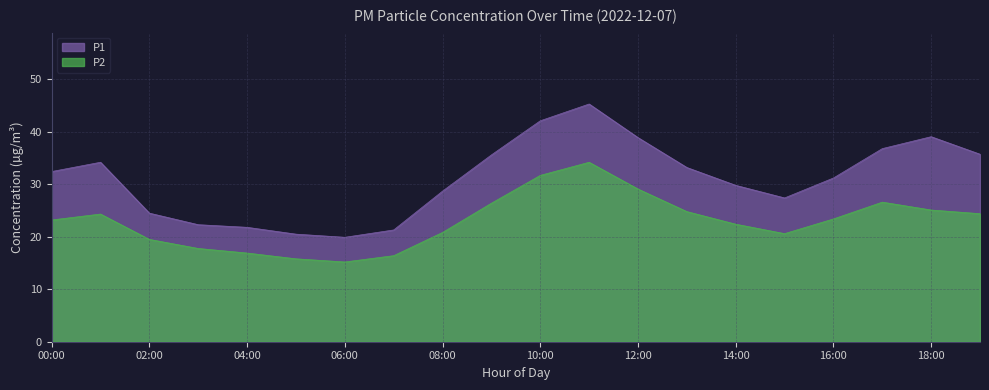

Reading left to right, transcribe all the data shown in this chart.

P1: 00:00=32.4	01:00=34.2	02:00=24.5	03:00=22.3	04:00=21.8	05:00=20.5	06:00=19.9	07:00=21.3	08:00=28.7	09:00=35.6	10:00=42.1	11:00=45.3	12:00=38.9	13:00=33.2	14:00=29.8	15:00=27.4	16:00=31.2	17:00=36.8	18:00=39.1	19:00=35.7
P2: 00:00=23.2	01:00=24.3	02:00=19.5	03:00=17.8	04:00=16.9	05:00=15.8	06:00=15.2	07:00=16.4	08:00=20.8	09:00=26.4	10:00=31.7	11:00=34.2	12:00=29.1	13:00=24.8	14:00=22.4	15:00=20.6	16:00=23.4	17:00=26.6	18:00=25.1	19:00=24.4